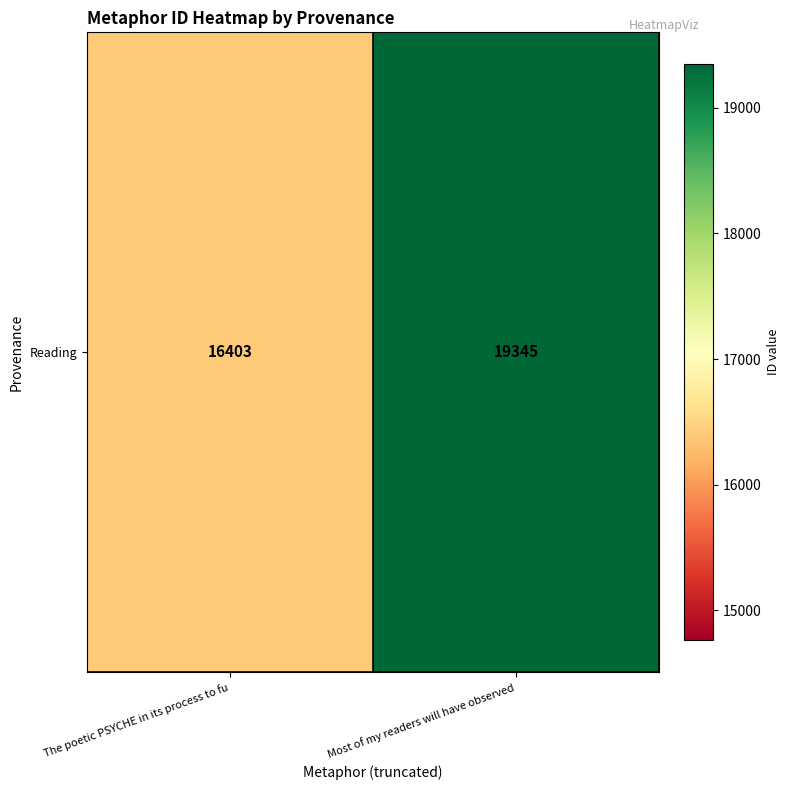

What is the difference between the maximum and minimum values?

2942